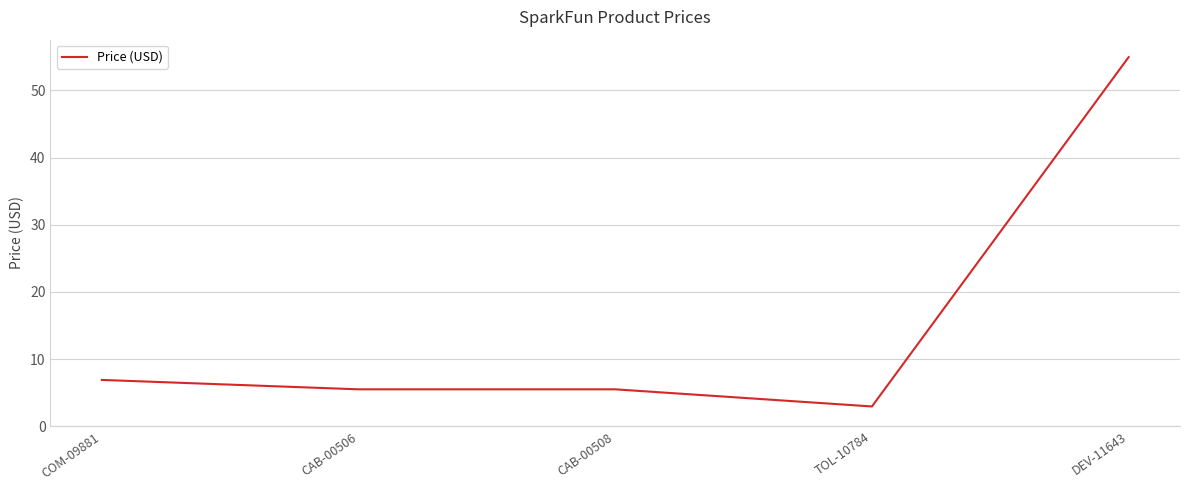

What is the average value?

15.2